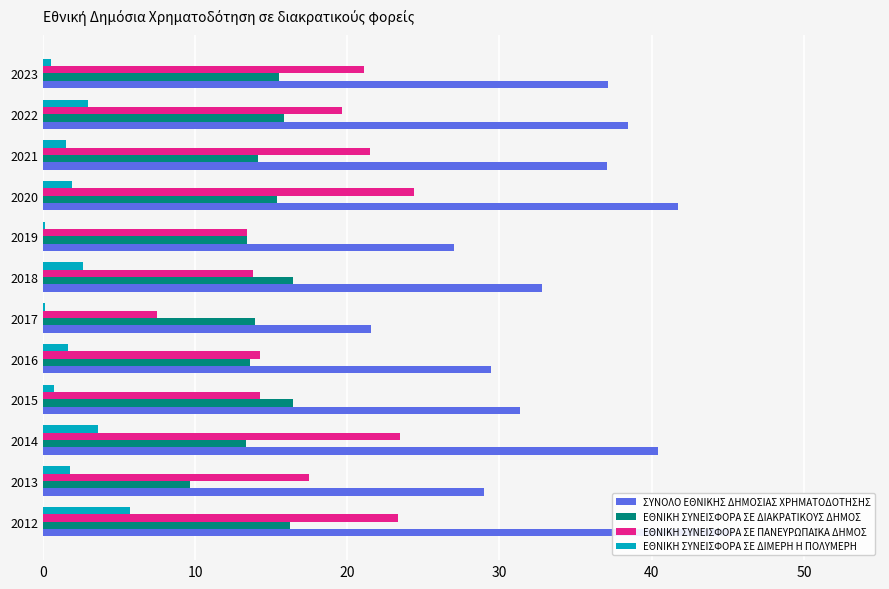

Is the value of ΕΘΝΙΚΗ ΣΥΝΕΙΣΦΟΡΑ ΣΕ ΔΙΜΕΡΗ Η ΠΟΛΥΜΕΡΗ at 20 greater than the value of ΕΘΝΙΚΗ ΣΥΝΕΙΣΦΟΡΑ ΣΕ ΠΑΝΕΥΡΩΠΑΪΚΑ ΔΗΜΟΣ at 30?

No